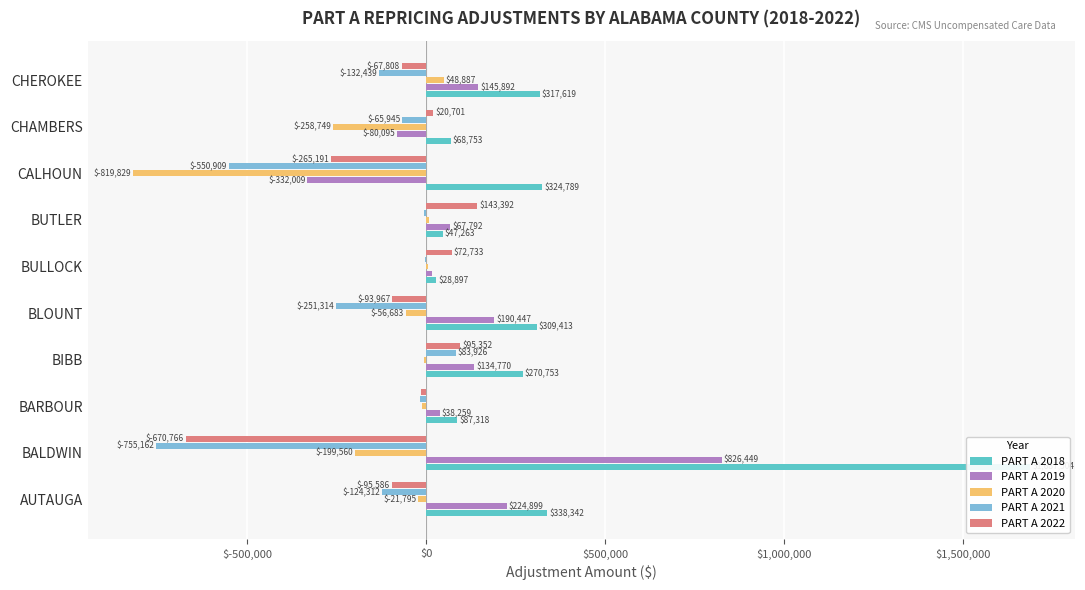

What is the value of the PART A 2018 bar at the 3rd from the left?

87317.6